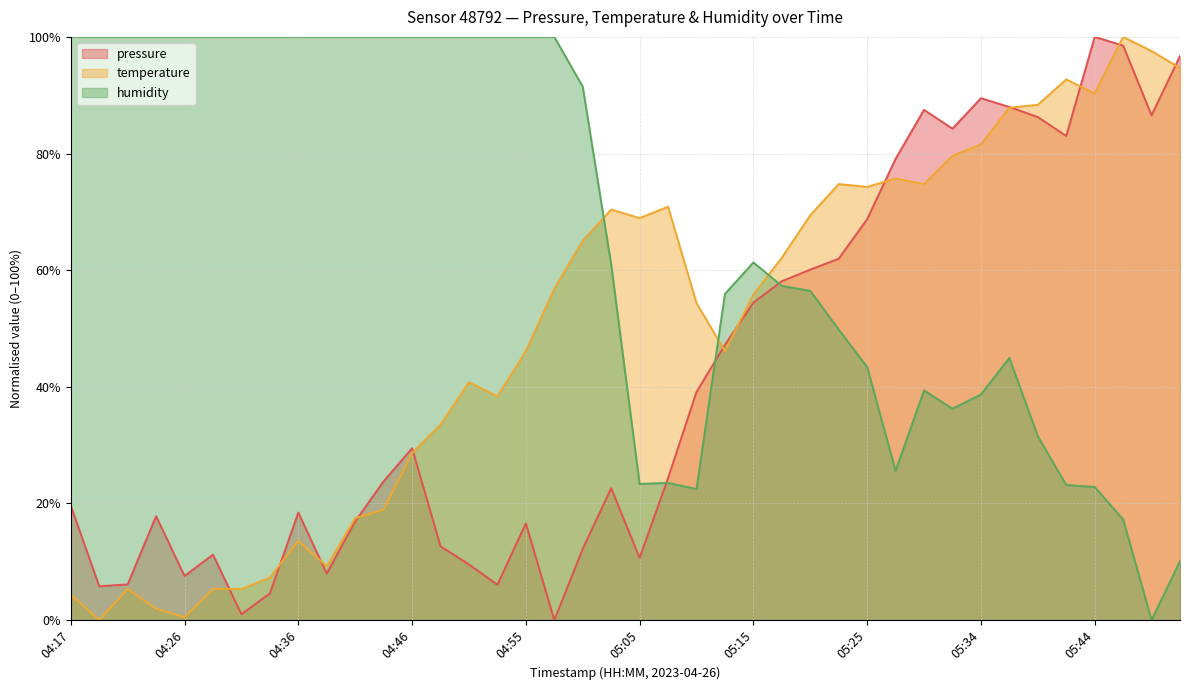

After their last crossing, which series has the higher values: humidity or pressure?

pressure